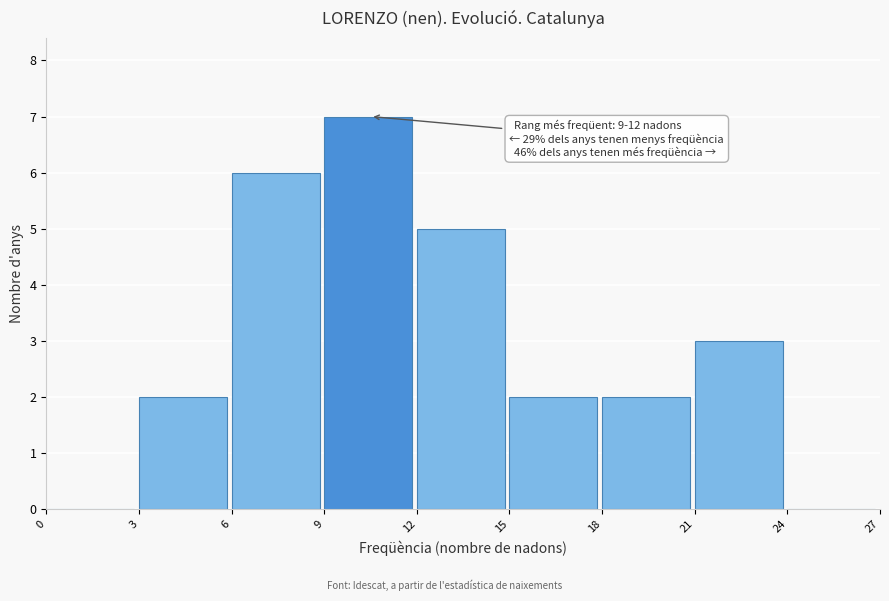

Which range on the x-axis has the tallest bar?

9 to 12